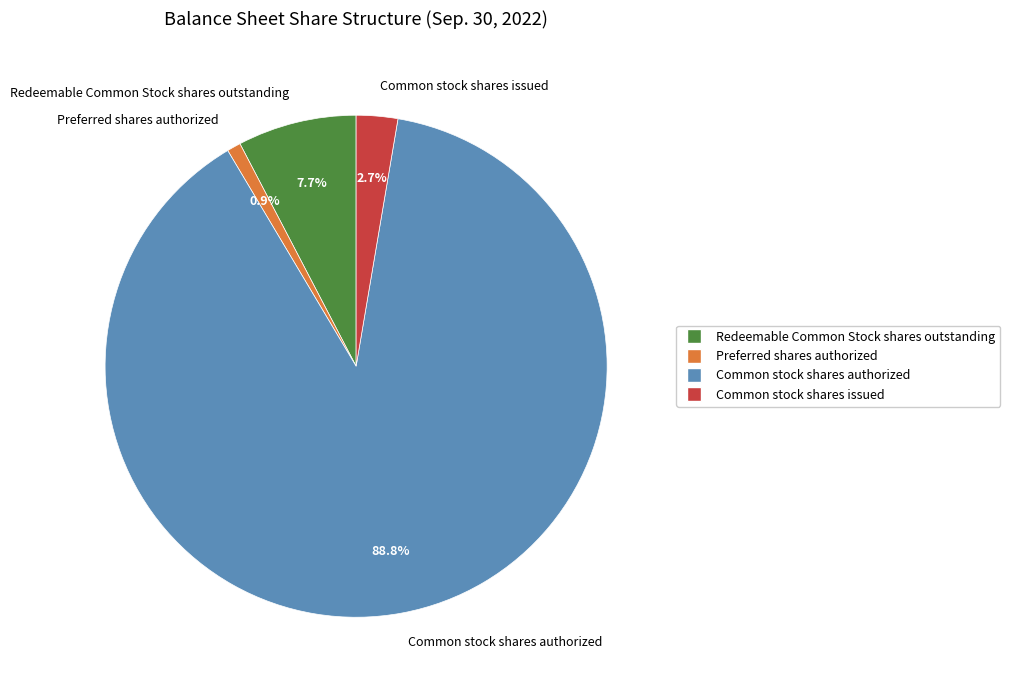

Which category has the smallest portion of the pie?

Preferred shares authorized